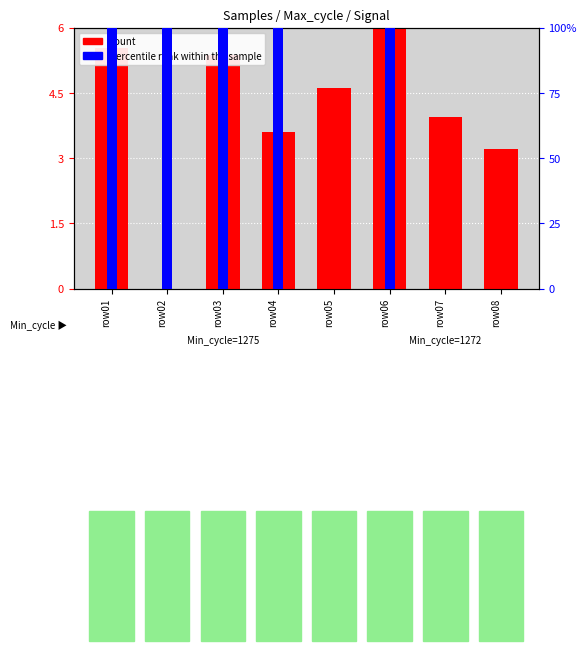

What are all the series names shown in the legend?

count, percentile rank within the sample